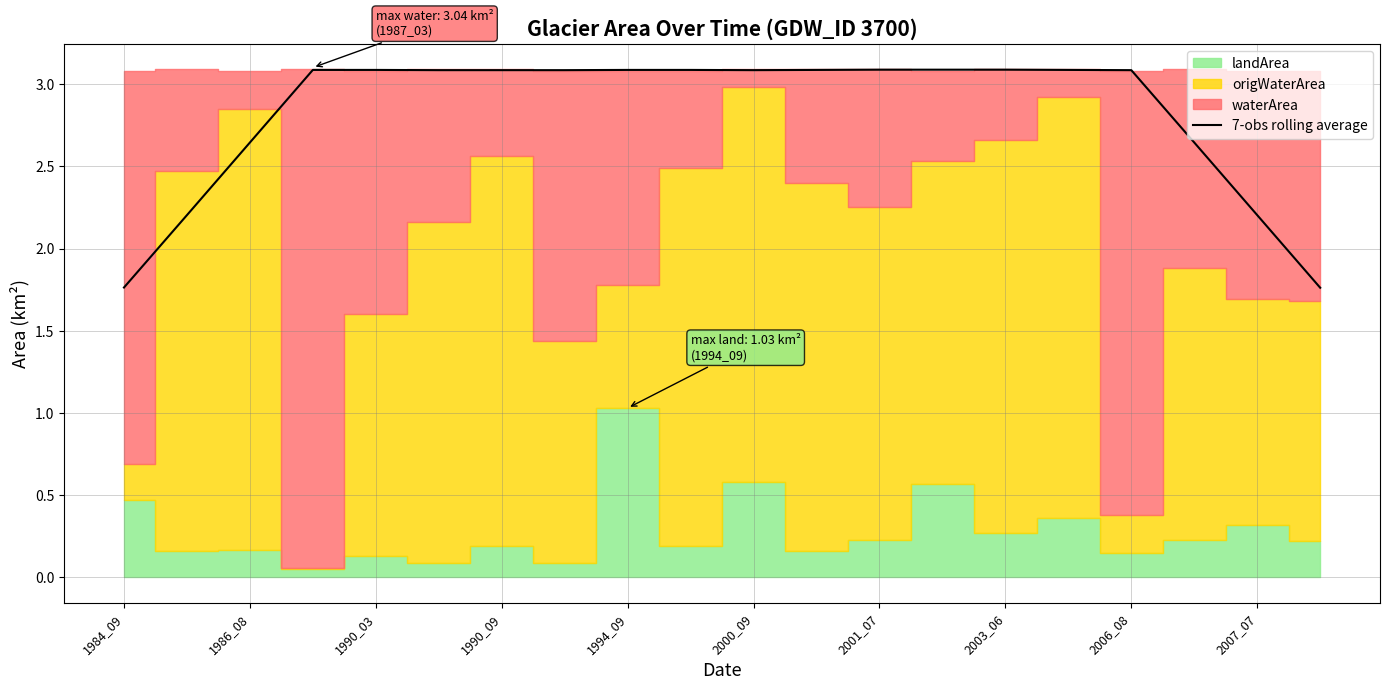

What is the maximum value for 7-obs rolling average?

3.1